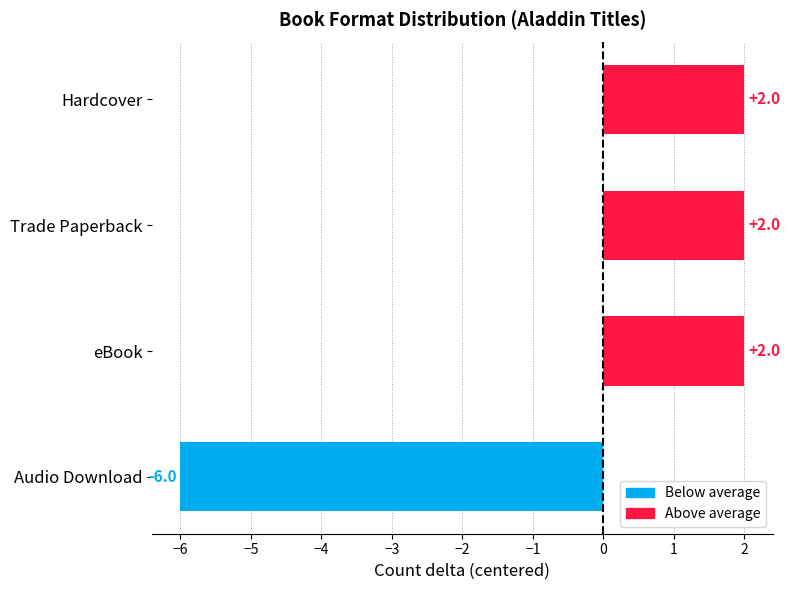

Which label corresponds to the smallest value in the chart?

Audio Download